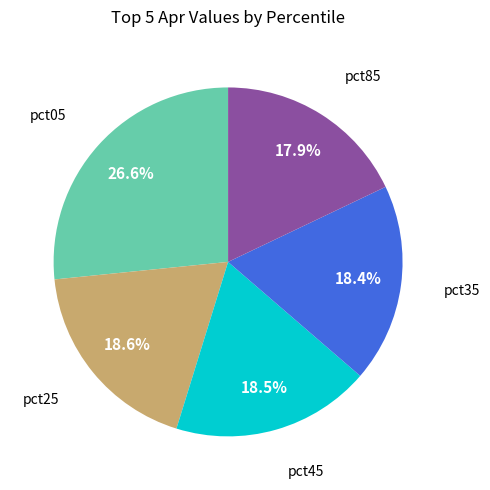

To the nearest percent, what is the average slice percentage?

20%